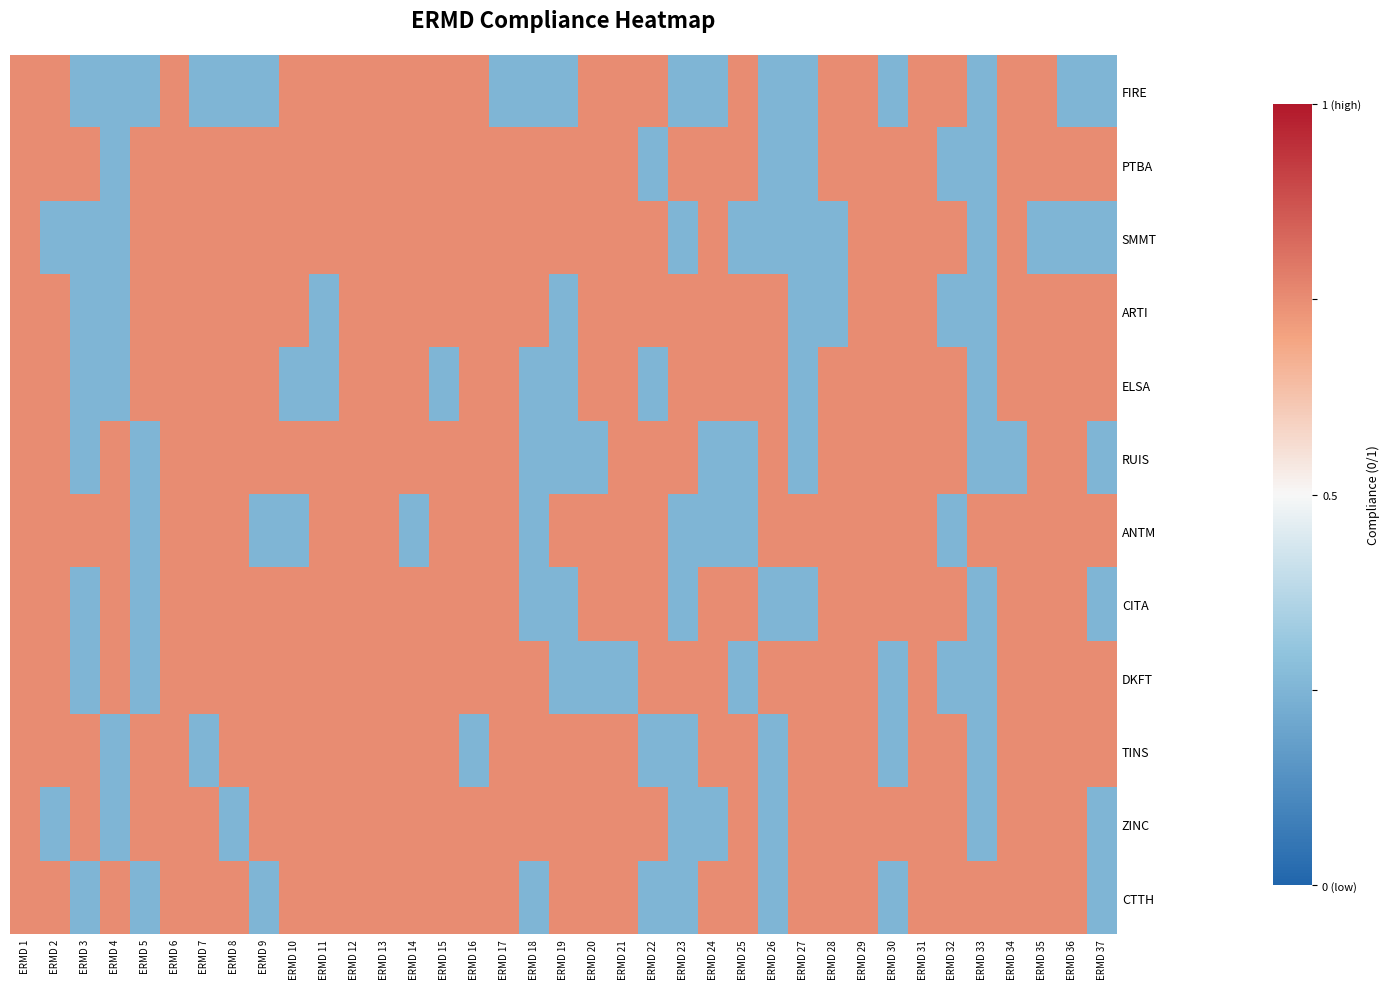

What is the maximum value shown in the chart?

0.5